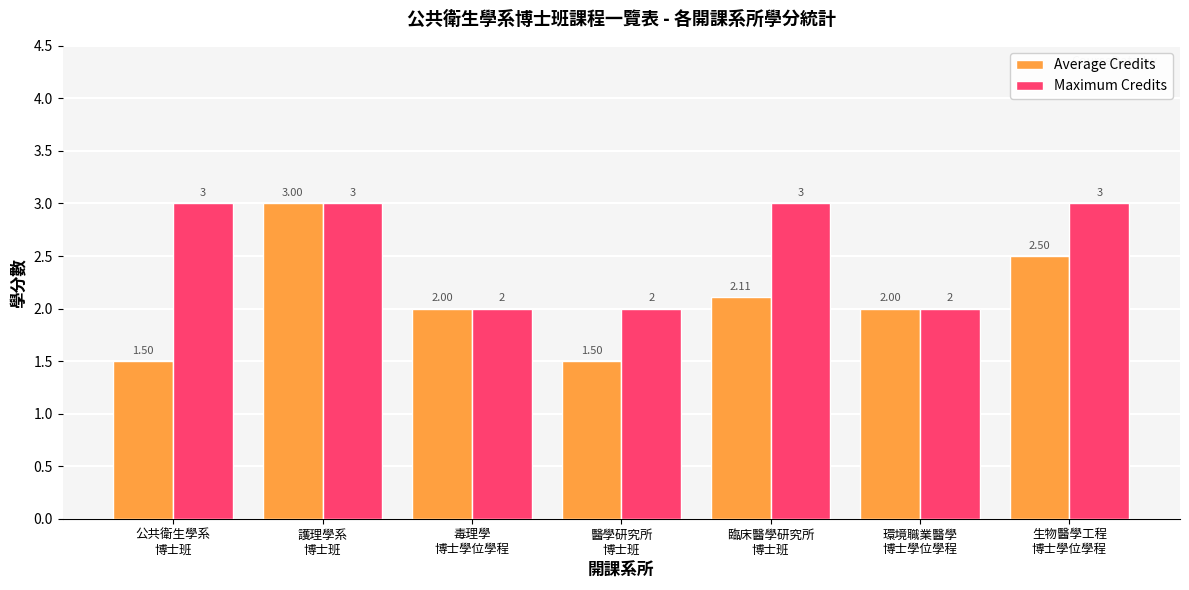

At 公共衛生學系
博士班, list the series in order from largest to smallest.

Maximum Credits, Average Credits